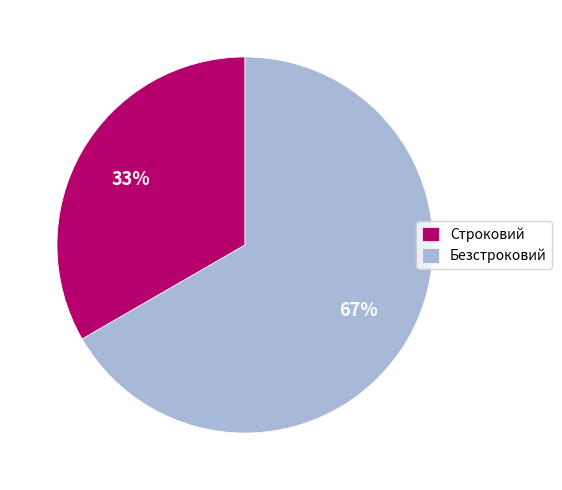

Count the number of slices in the pie.

2